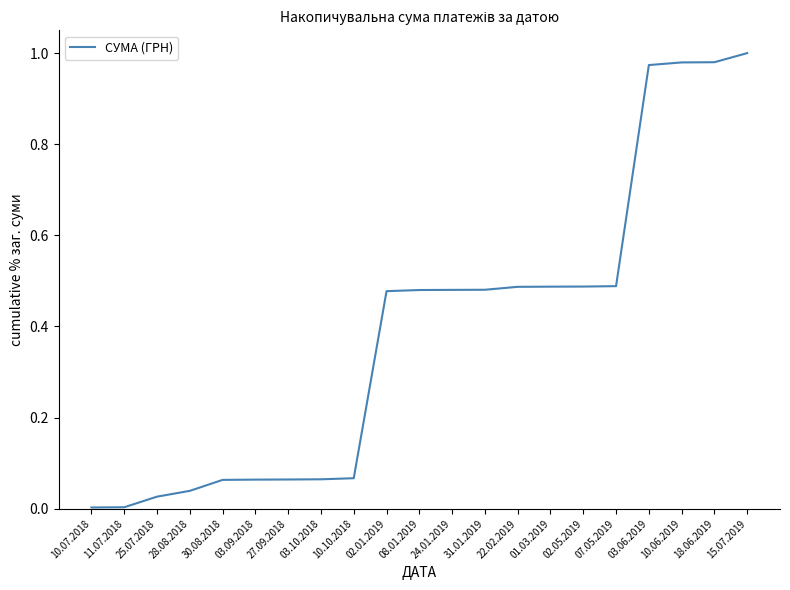

True or false: the data shows 0.0 at 28.08.2018.

True